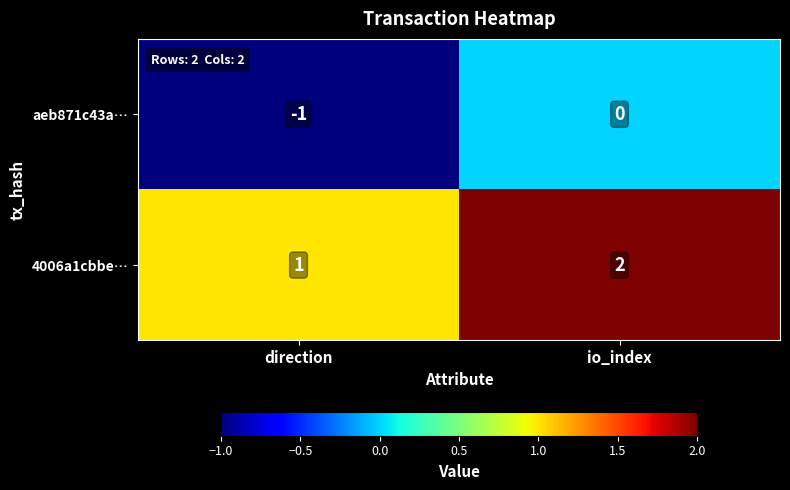

List the series in order of their peak value, highest first.

4006a1cbbe…, aeb871c43a…